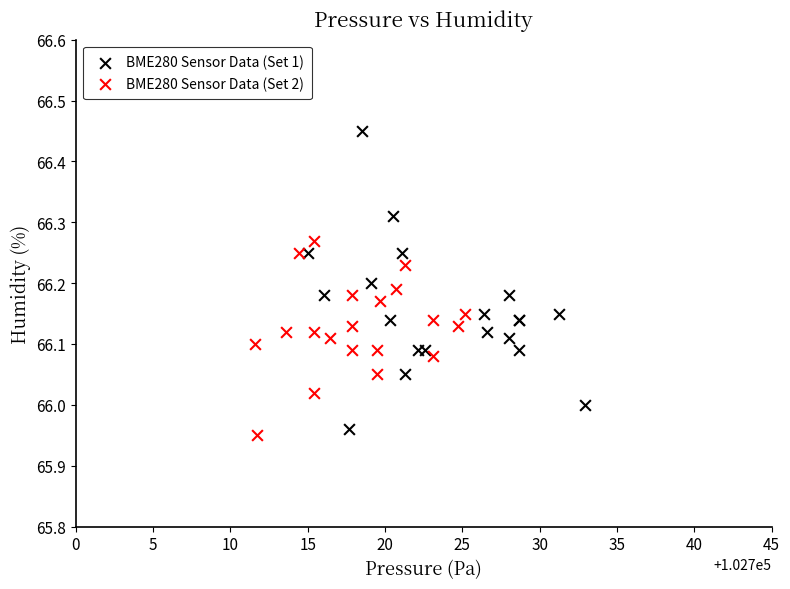

Which series has the largest Y range (max minus min)?

BME280 Sensor Data (Set 1)